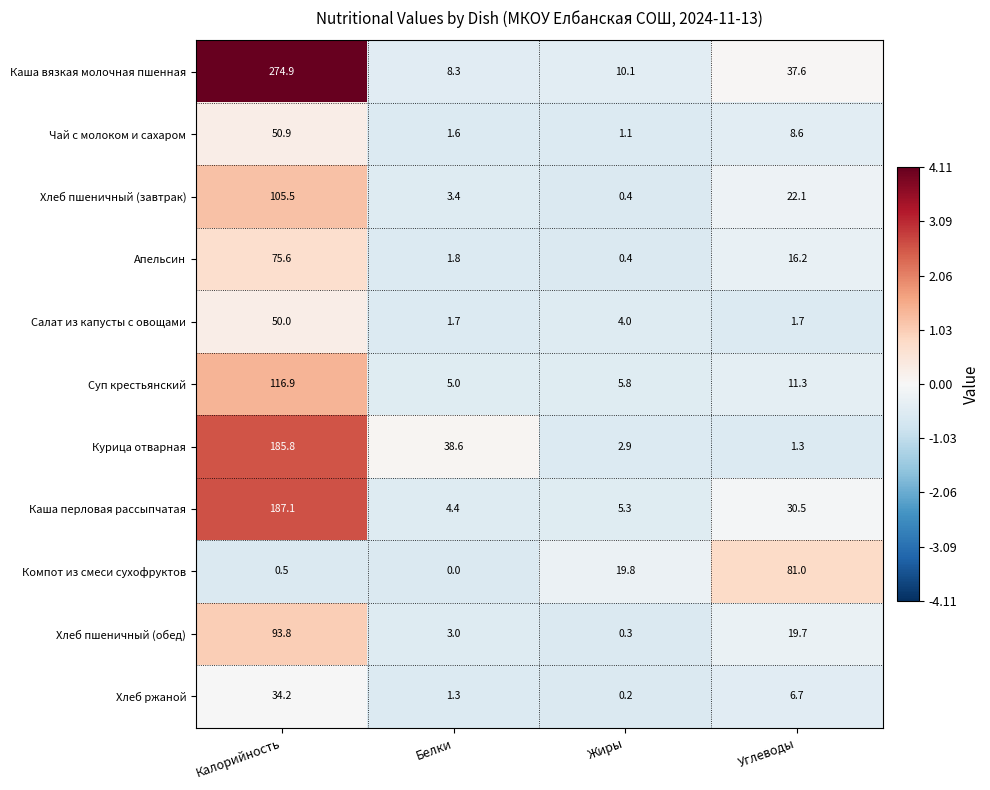

How many series are shown in this chart?

11